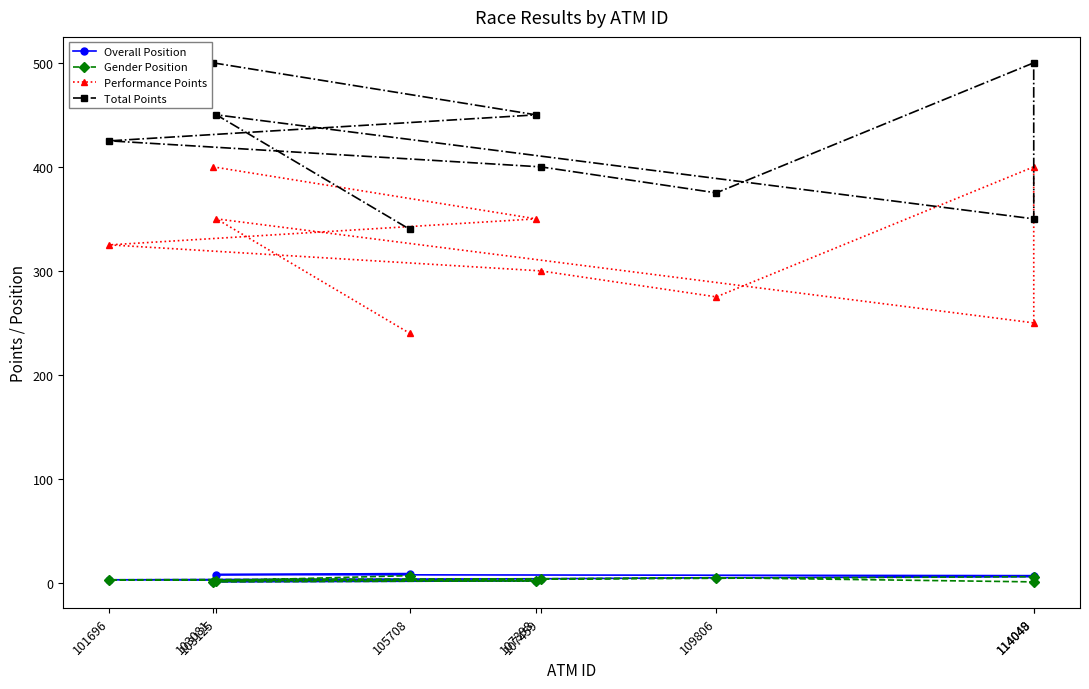

True or false: Performance Points and Overall Position cross at least once.

False